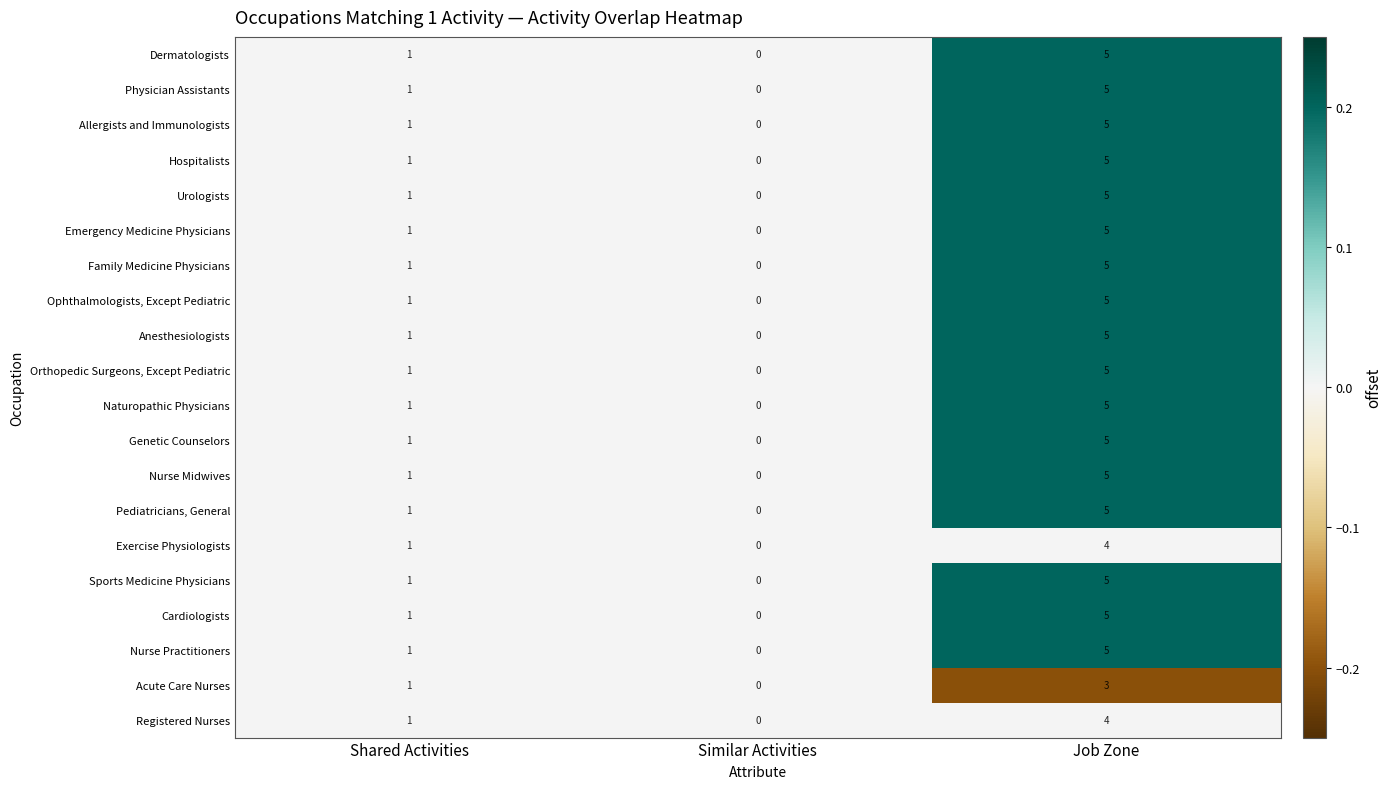

What is the maximum value for Pediatricians, General?

5